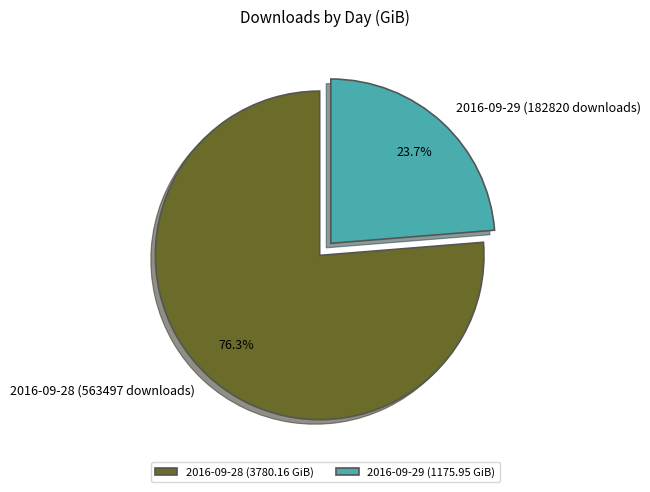

What is the ratio of the value at 2016-09-28 (563497 downloads) to the value at 2016-09-29 (182820 downloads)?

3.2